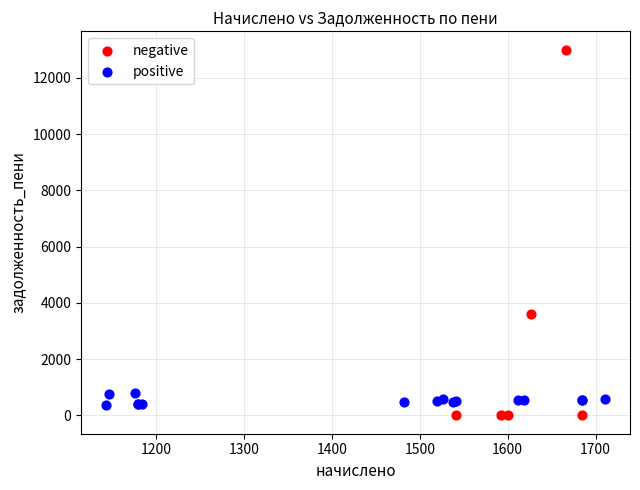

Which series contains the highest Y value?

negative